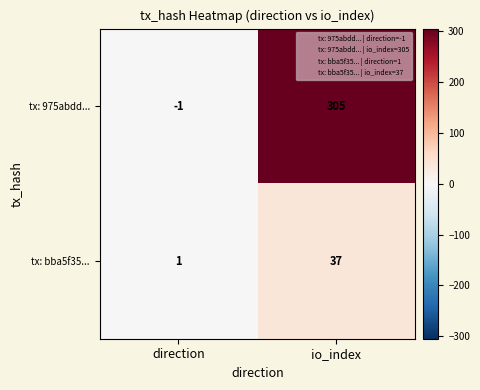

At which label is tx: 975abdd... closest to 152?

direction